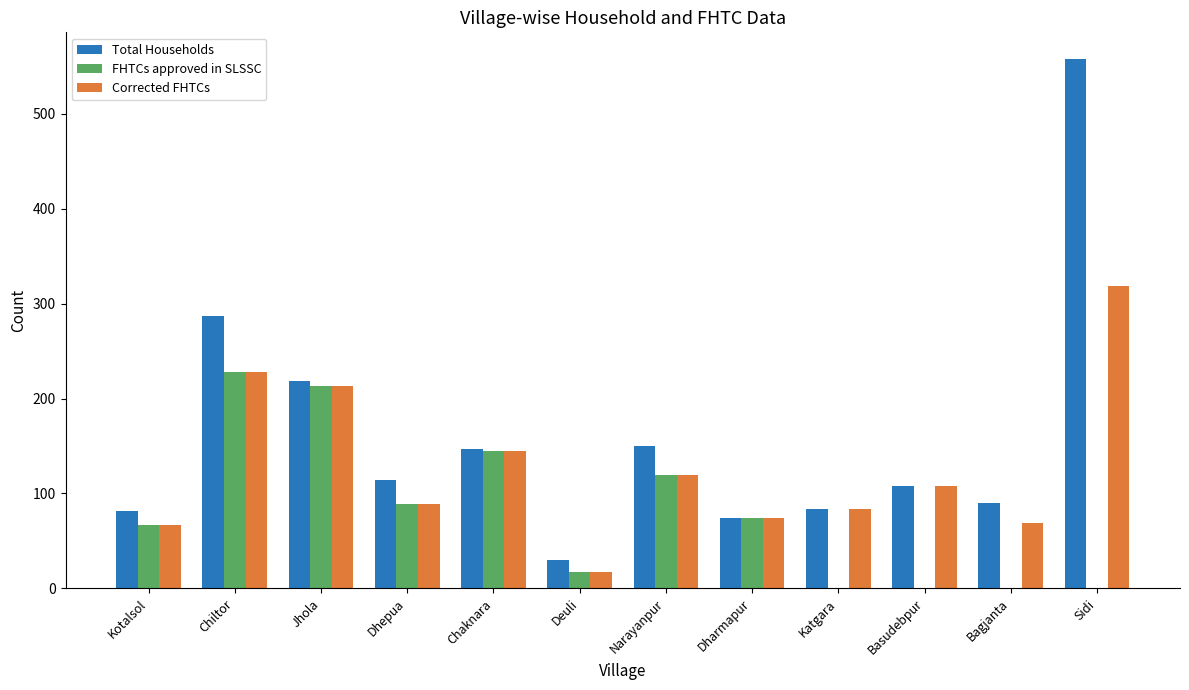

Is the value of Total Households at Dhepua greater than the value of Corrected FHTCs at Bagjanta?

Yes